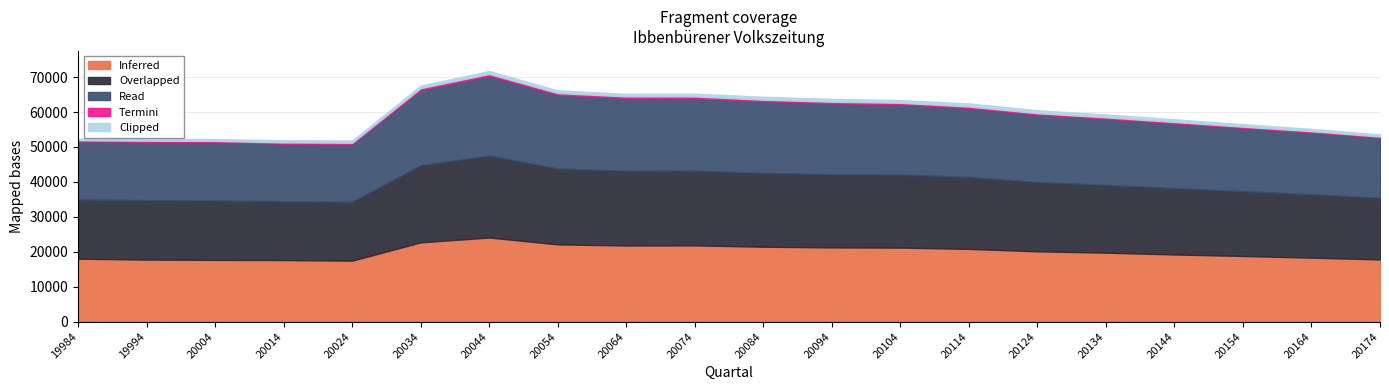

At which category does the chart reach its peak across all series?

20044